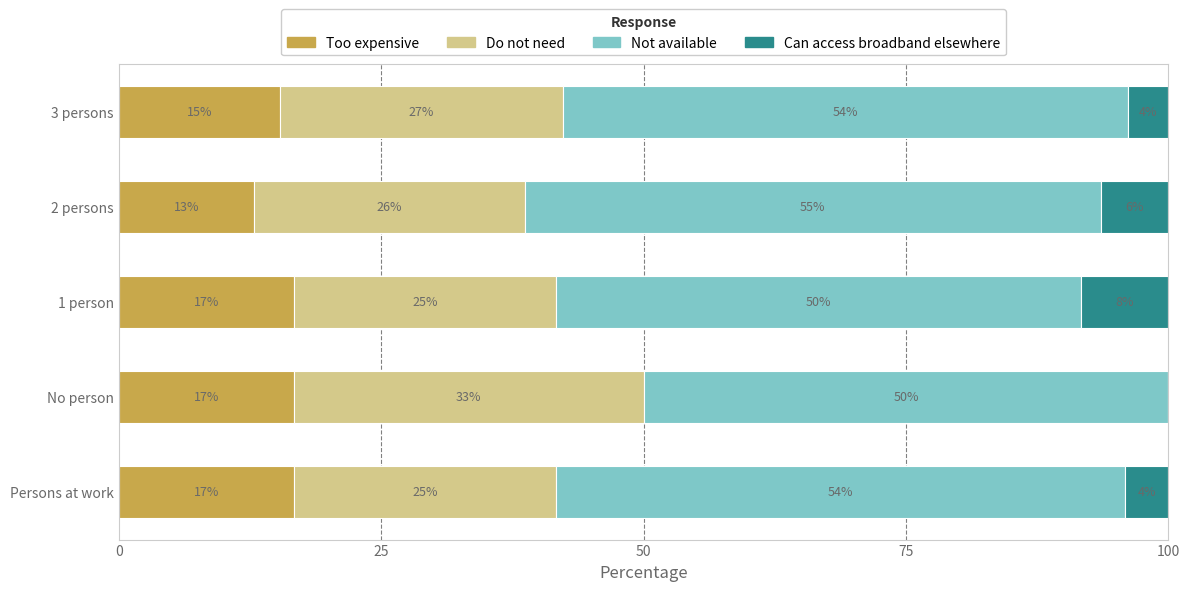

What are all the series names shown in the legend?

Too expensive, Do not need, Not available, Can access broadband elsewhere